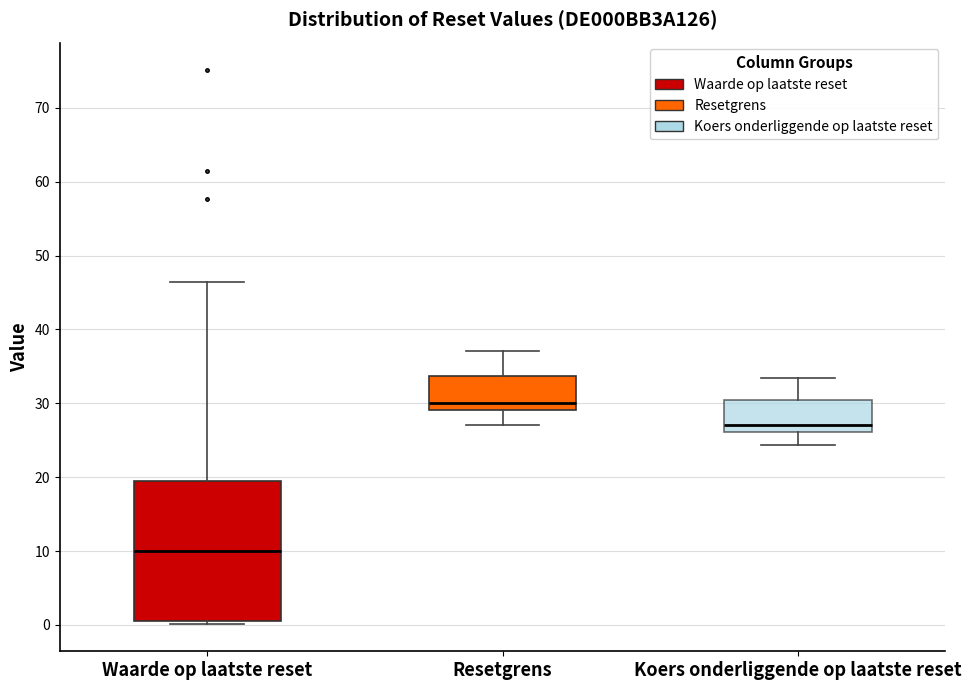

Where is the upper edge of the box for Koers onderliggende op laatste reset on the y-axis? The values are not printed on the chart, so give them approximately, as read against the axis.

30